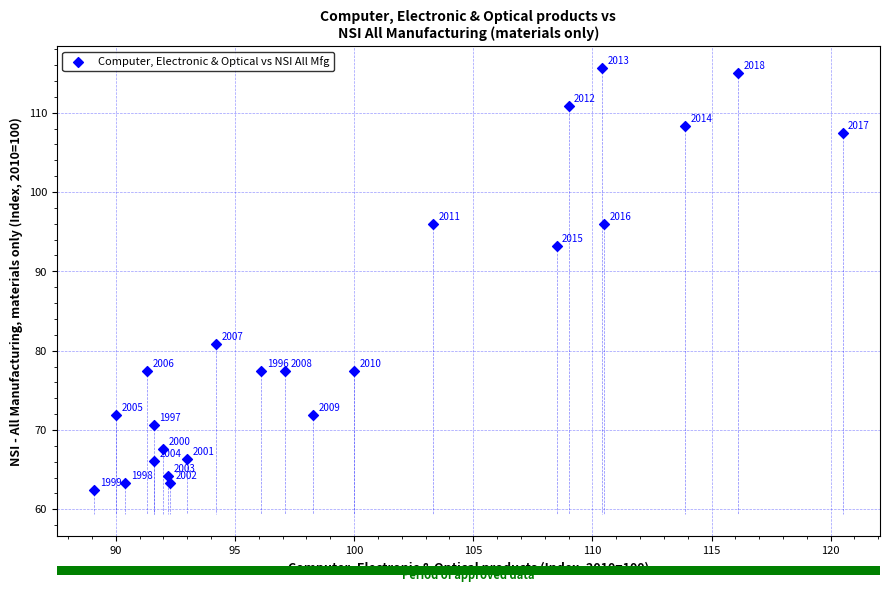

What is the range of X values (max minus min)?

31.4